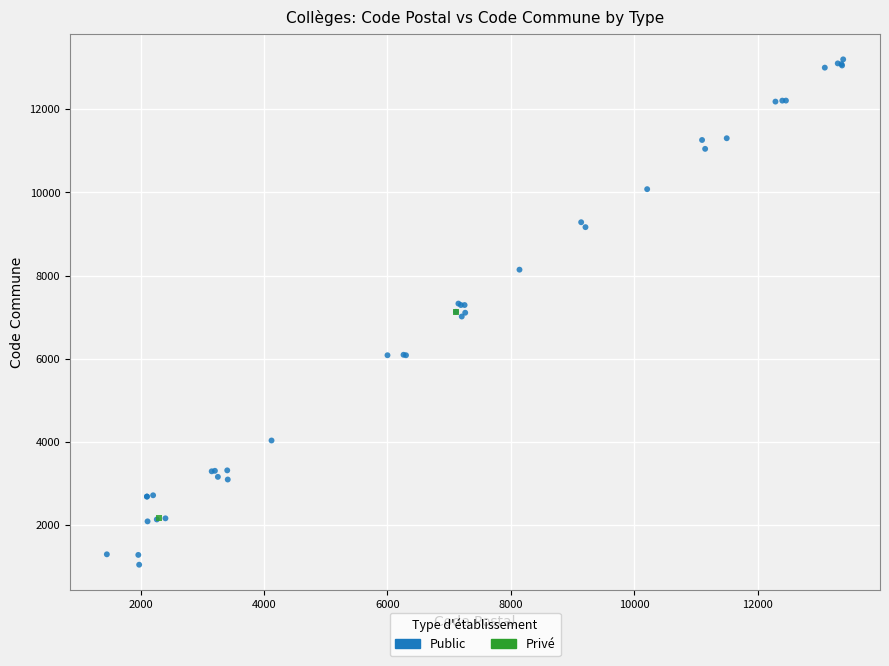

What are all the series names shown in the legend?

Public, Privé